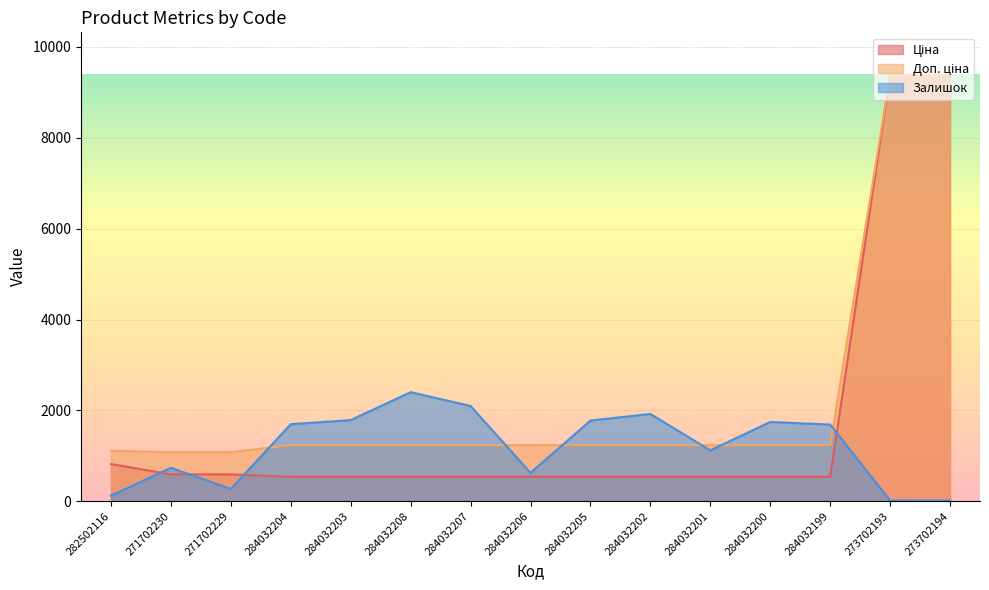

Rank the series at 284032200 from highest to lowest value.

Залишок, Доп. ціна, Ціна